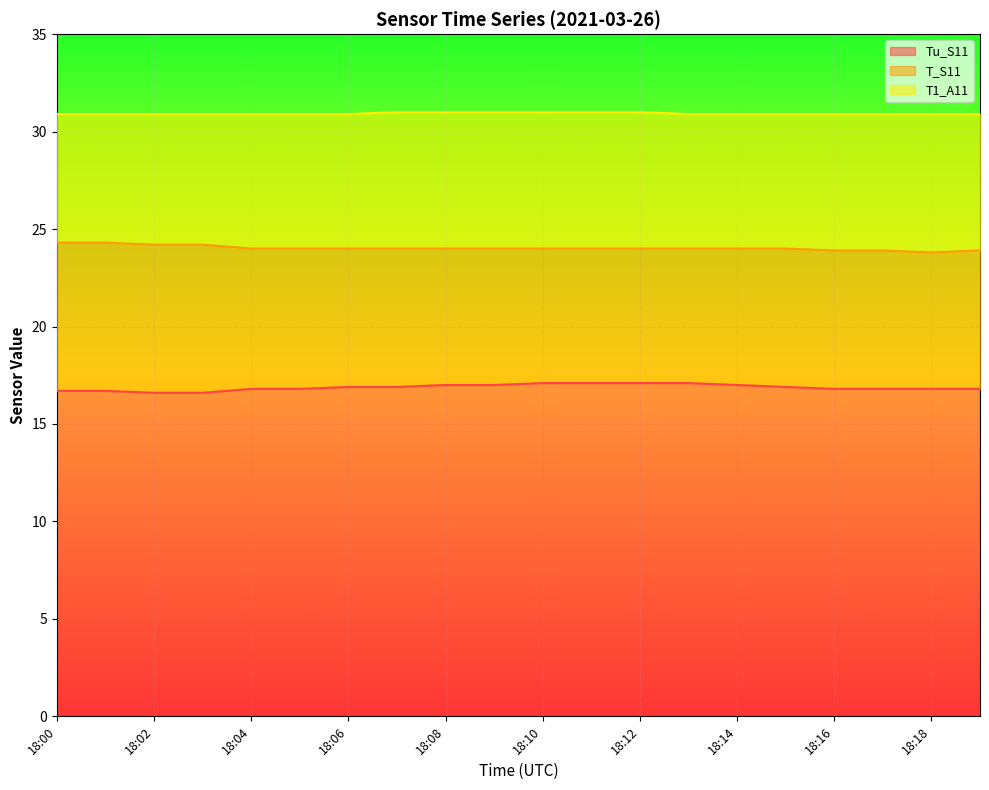

True or false: T_S11 and T1_A11 intersect in this chart.

False